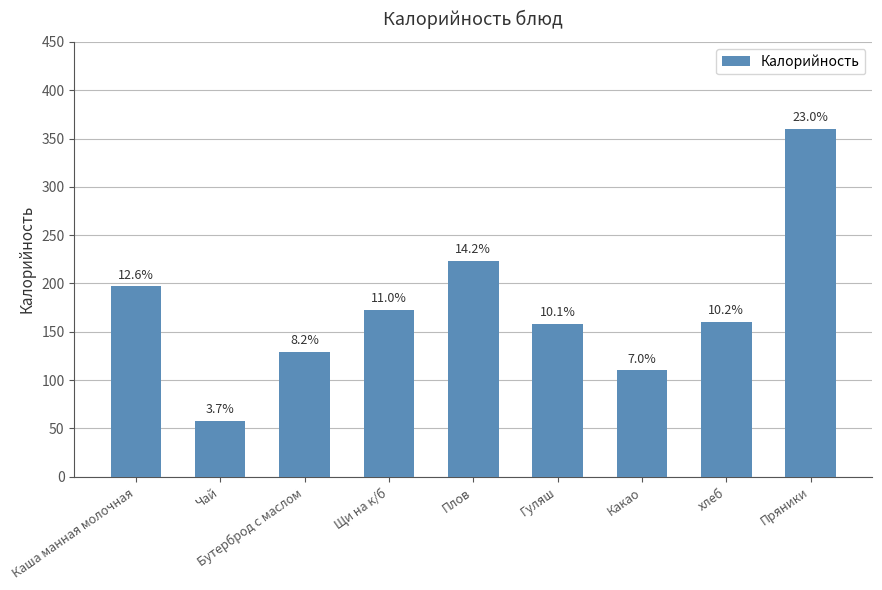

What is the ratio of the value at Бутерброд с маслом to the value at Чай?

2.2